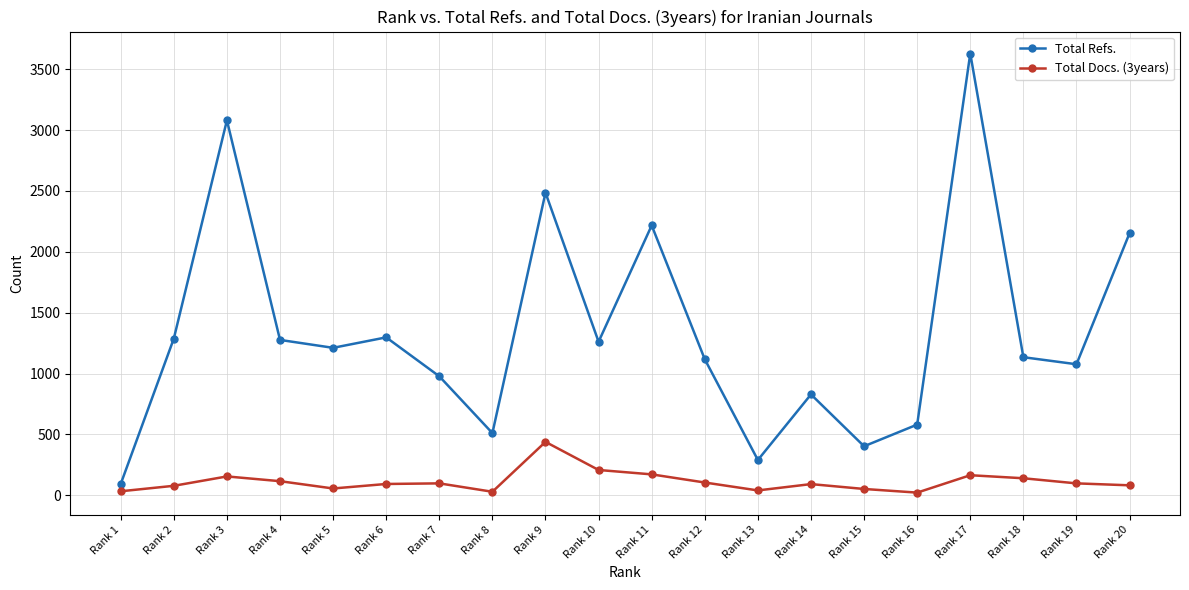

The value of Total Refs. at Rank 17 is 1803. True or false?

False